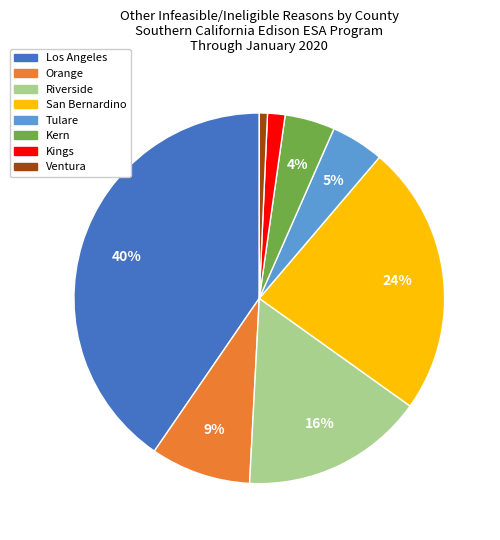

To the nearest percent, what is the difference between the Kern and Riverside slice percentages?

12%